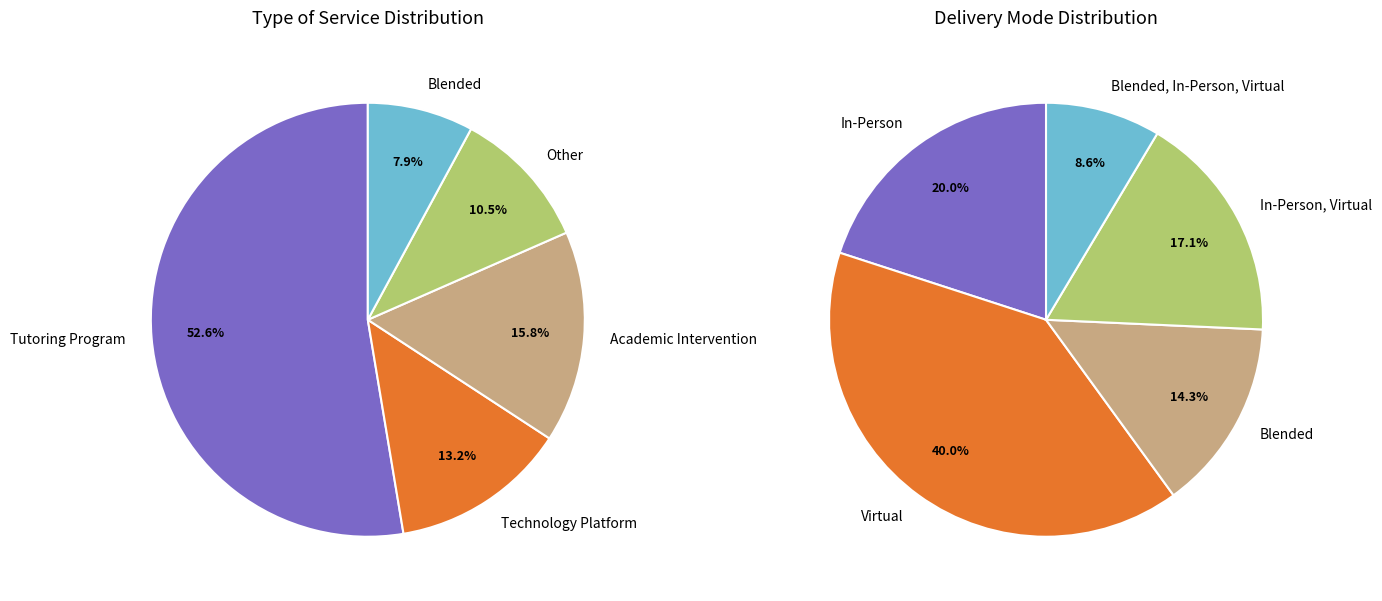

How many segments does this pie chart have?

5